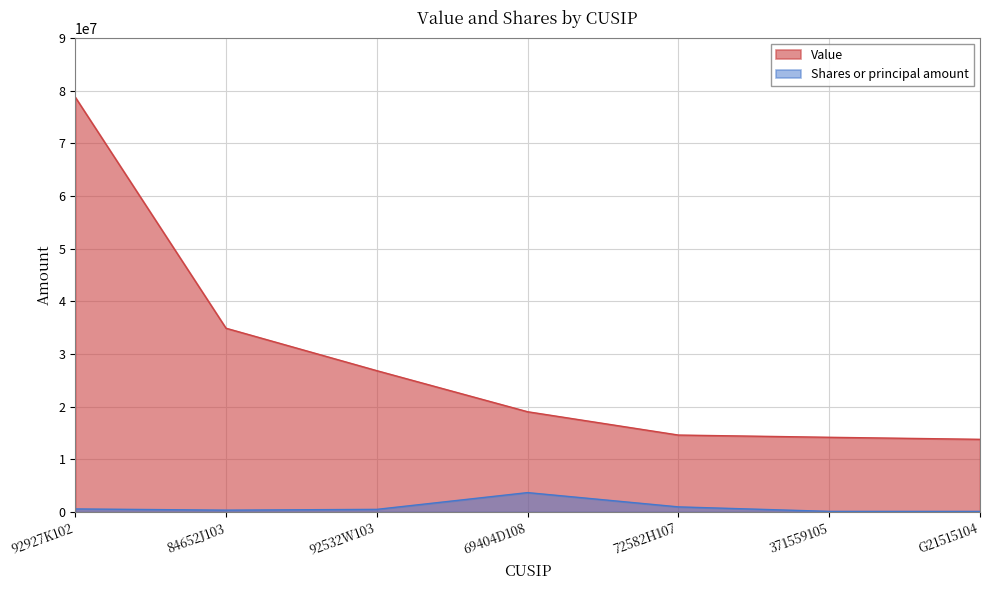

What is the sum of all Value values?

202134000